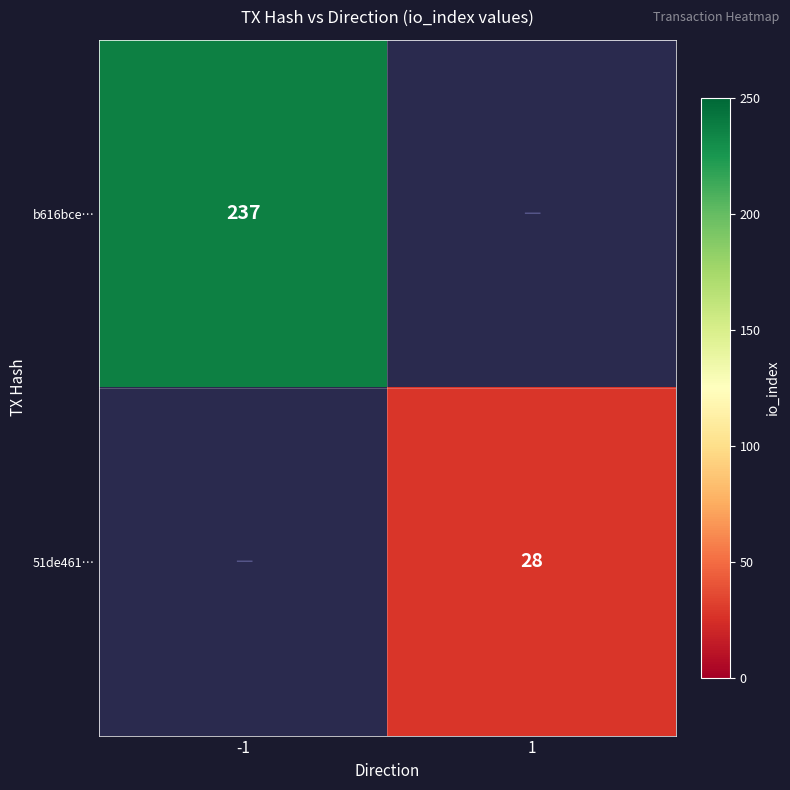

The 51de461… series shows 28 at 1. True or false?

True